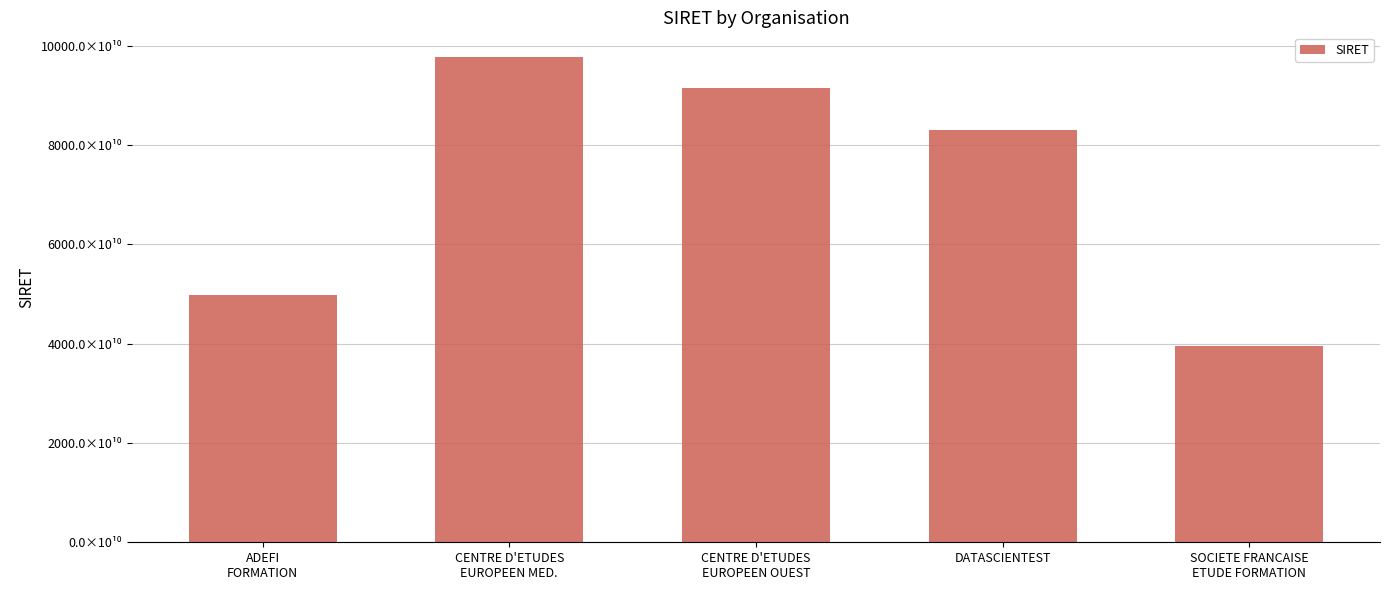

How many values are between 49815719700035 and 91487009200022?

3